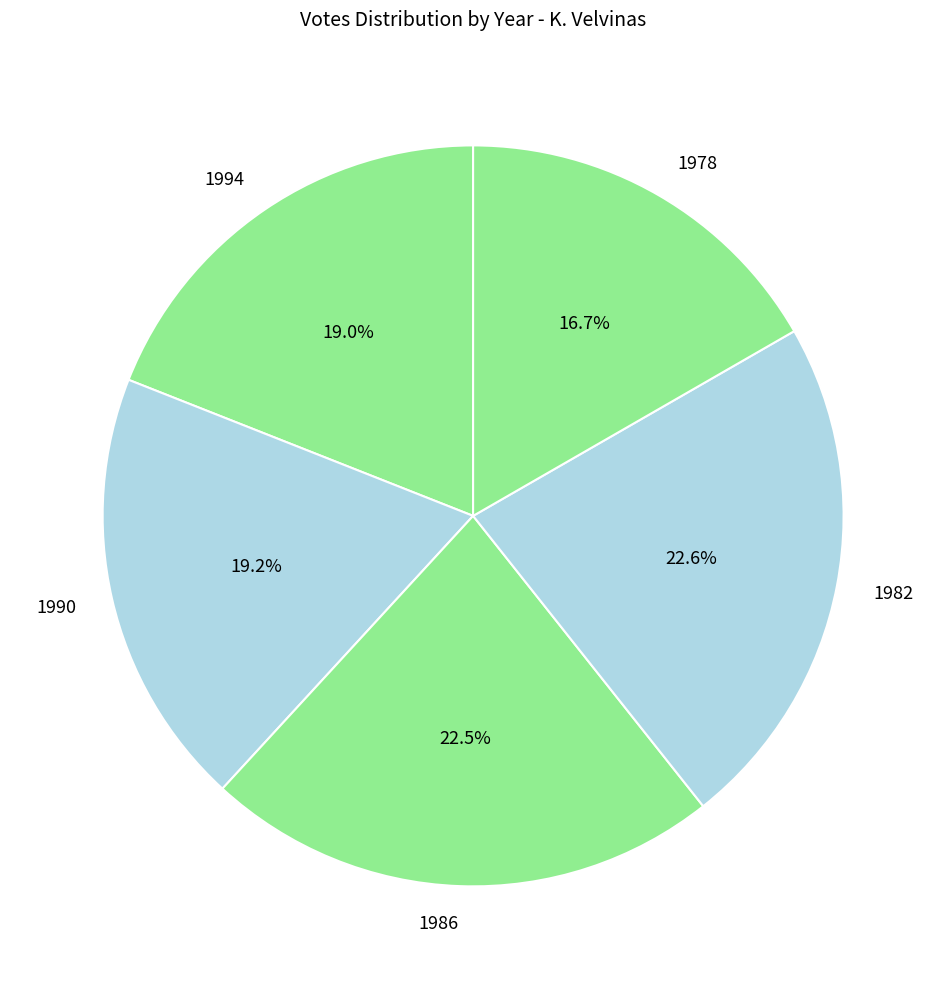

Is there a majority slice in this chart?

No